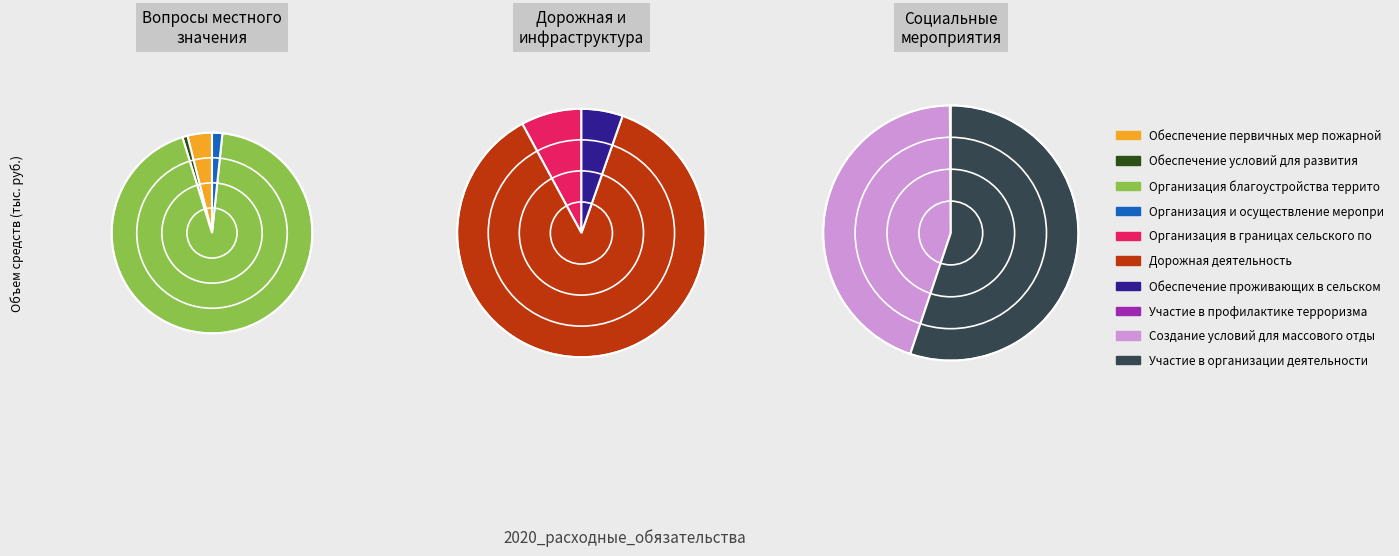

Combined, do Участие в организации деятельности and Организация и осуществление мероприятий account for over 50%?

No